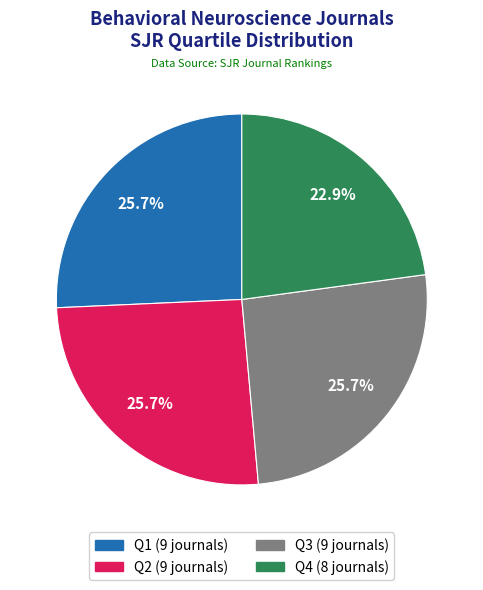

Is the sum of Q2 and Q1 greater than half?

Yes